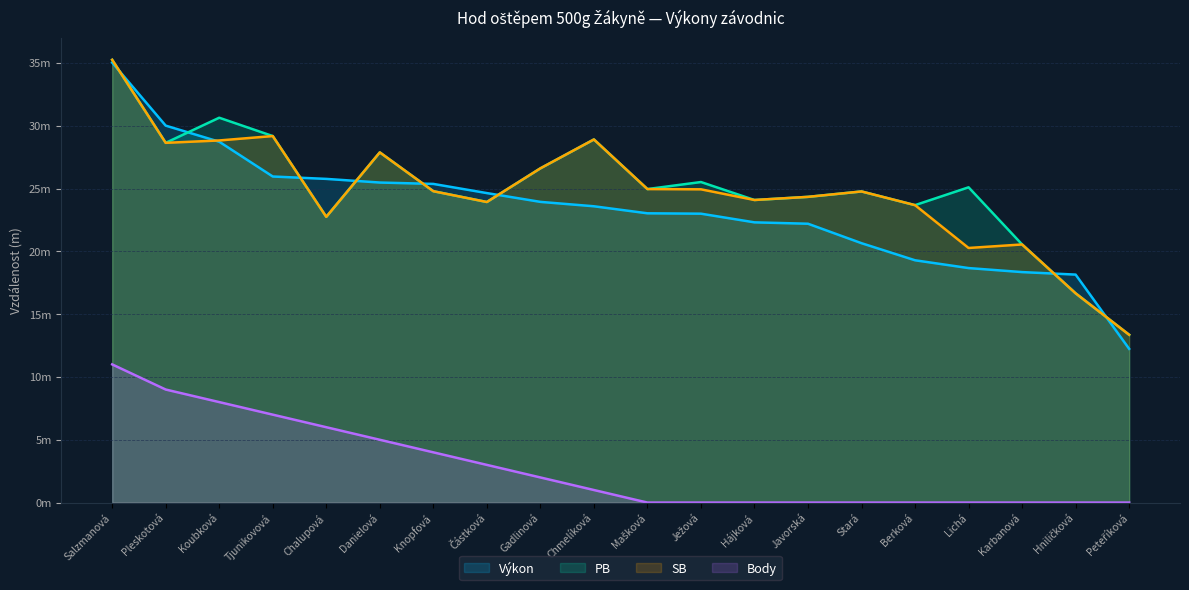

How many distinct data groups are displayed?

4